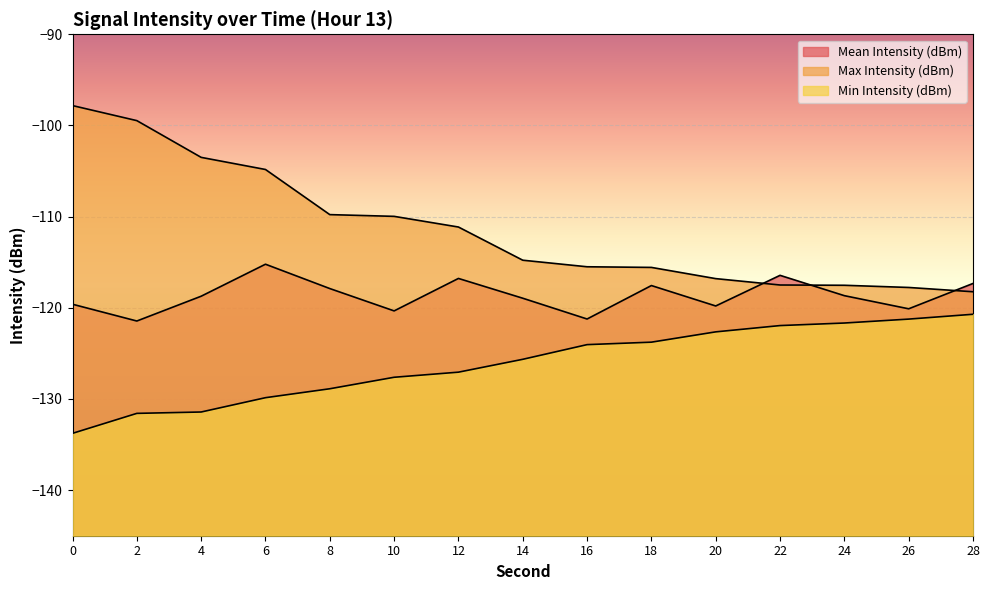

What is the total value across all series at 10?

-357.9